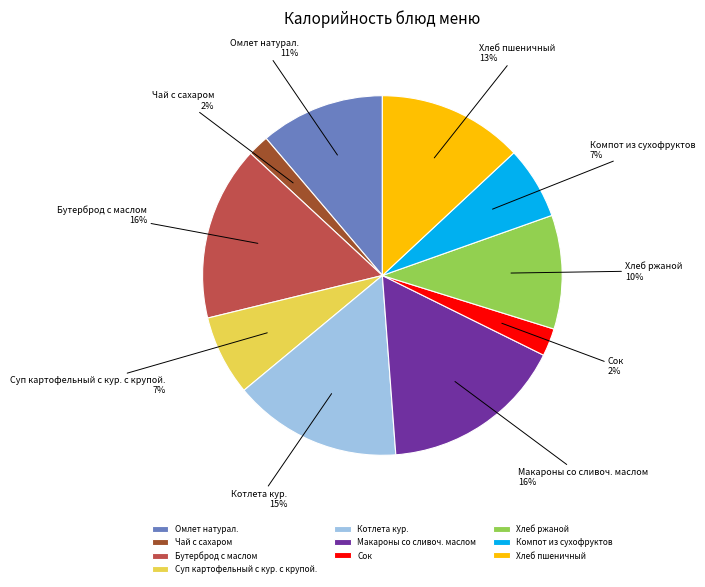

Do Котлета кур. and Омлет натурал. together represent more than half of the pie?

No